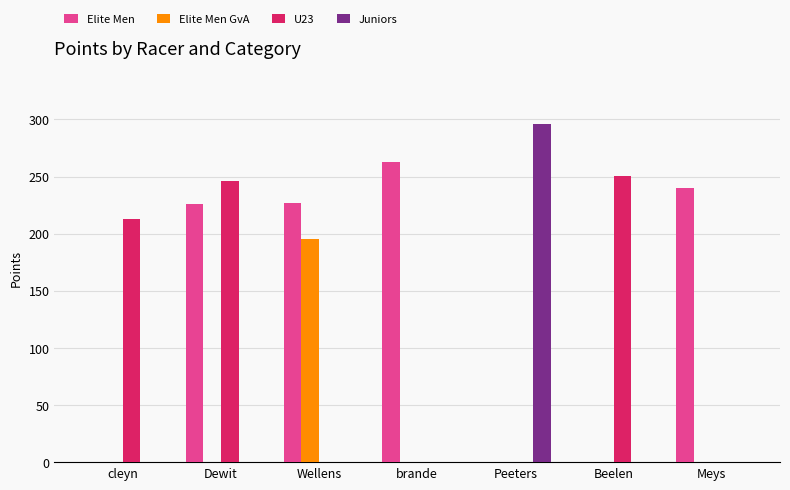

Is the value of Juniors at cleyn greater than the value of U23 at cleyn?

No